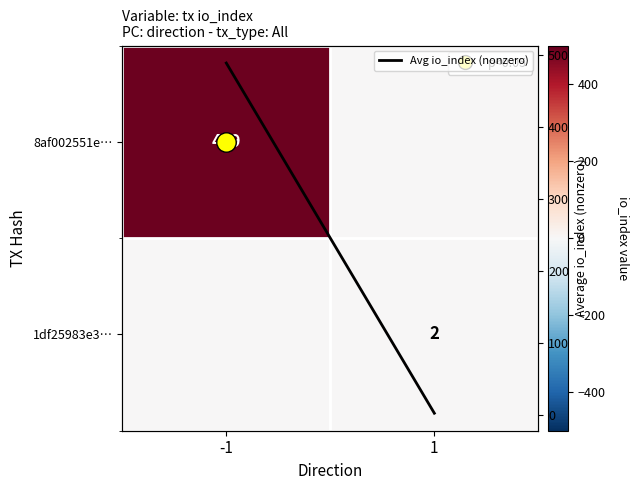

Between 1 and -1, which is larger?

-1